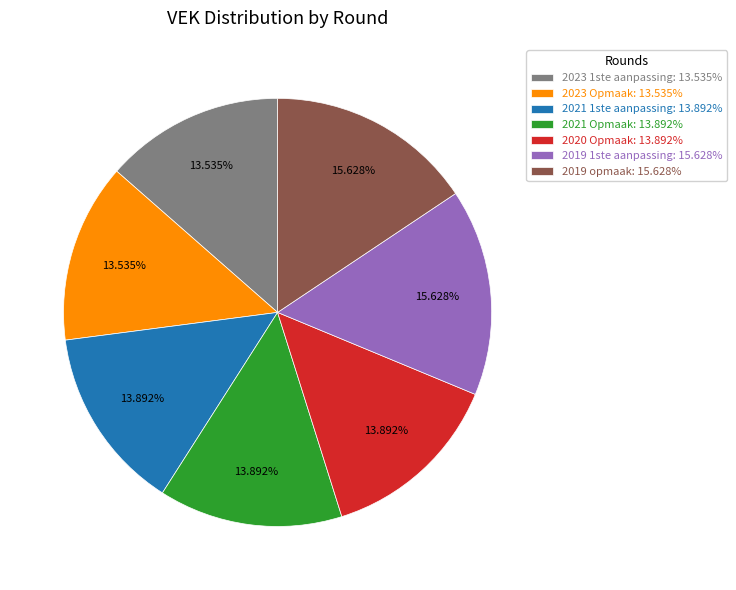

Does 2021 Opmaak: 13.892% account for over 50% of the chart?

No